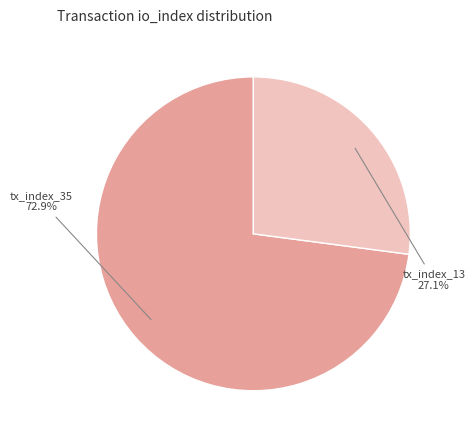

Is there any slice that represents more than half of the pie?

Yes